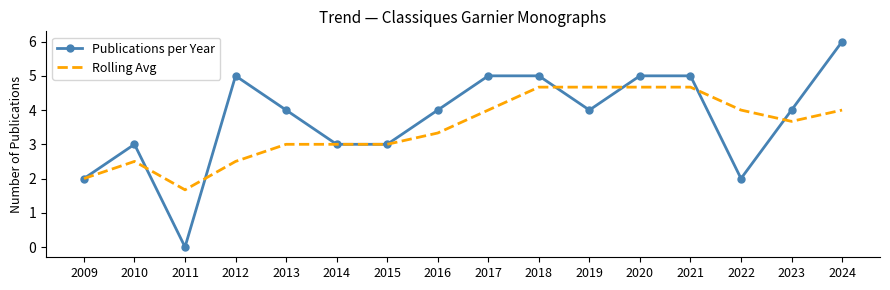

Is the value of Rolling Avg at 2021 greater than the value of Publications per Year at 2011?

Yes